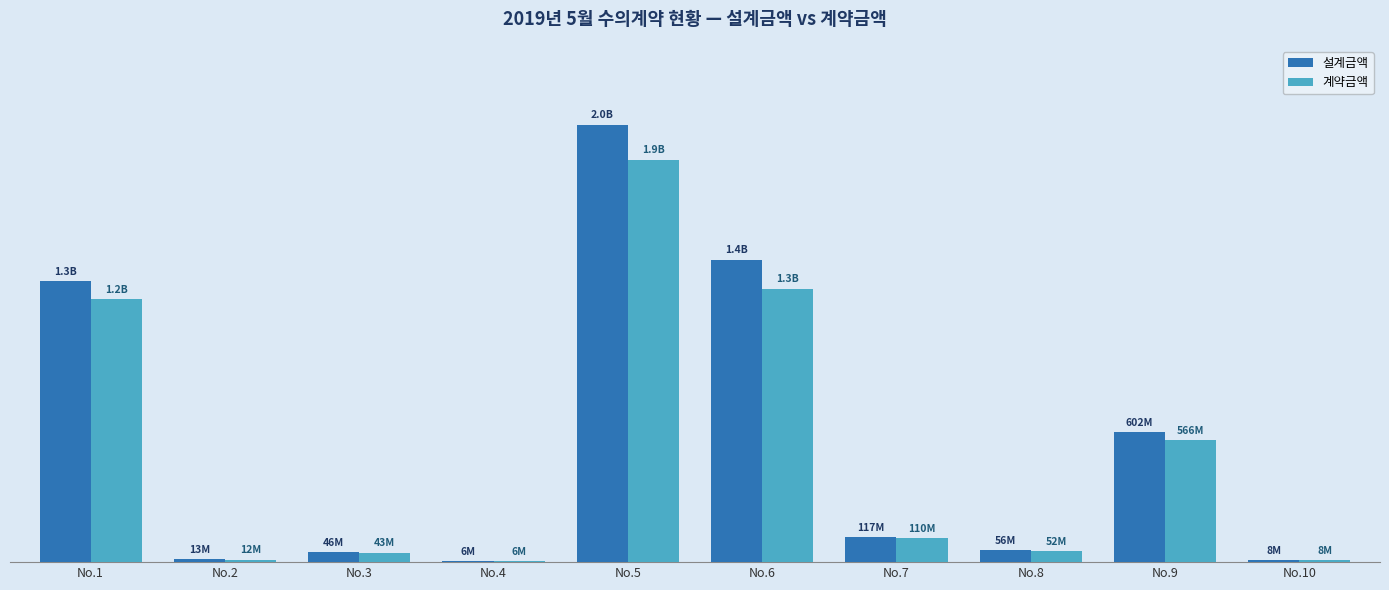

At which category is the sum across all series the highest?

No.5